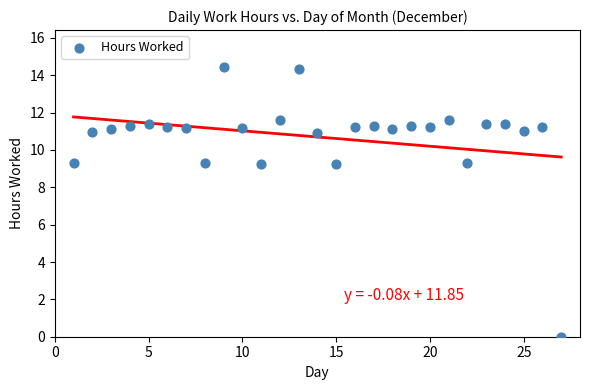

What is the range of X values (max minus min)?

26.0